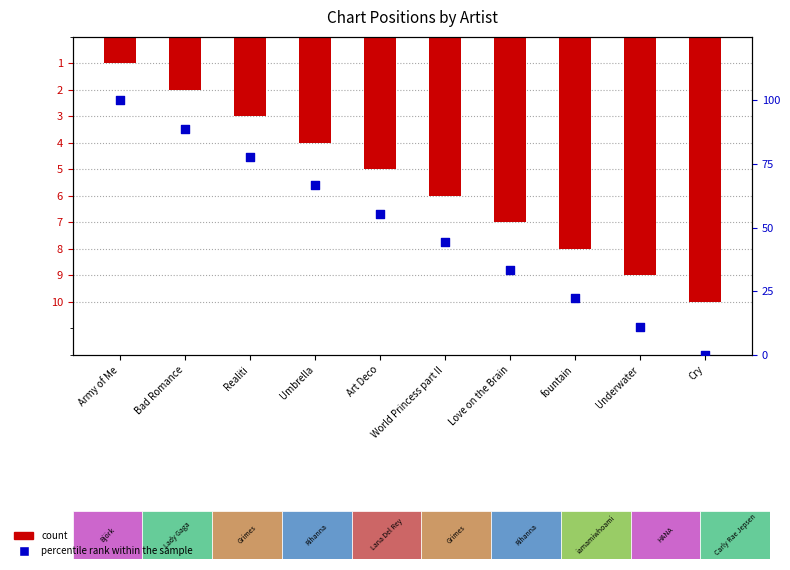

Which series reaches the minimum Y coordinate?

percentile rank within the sample